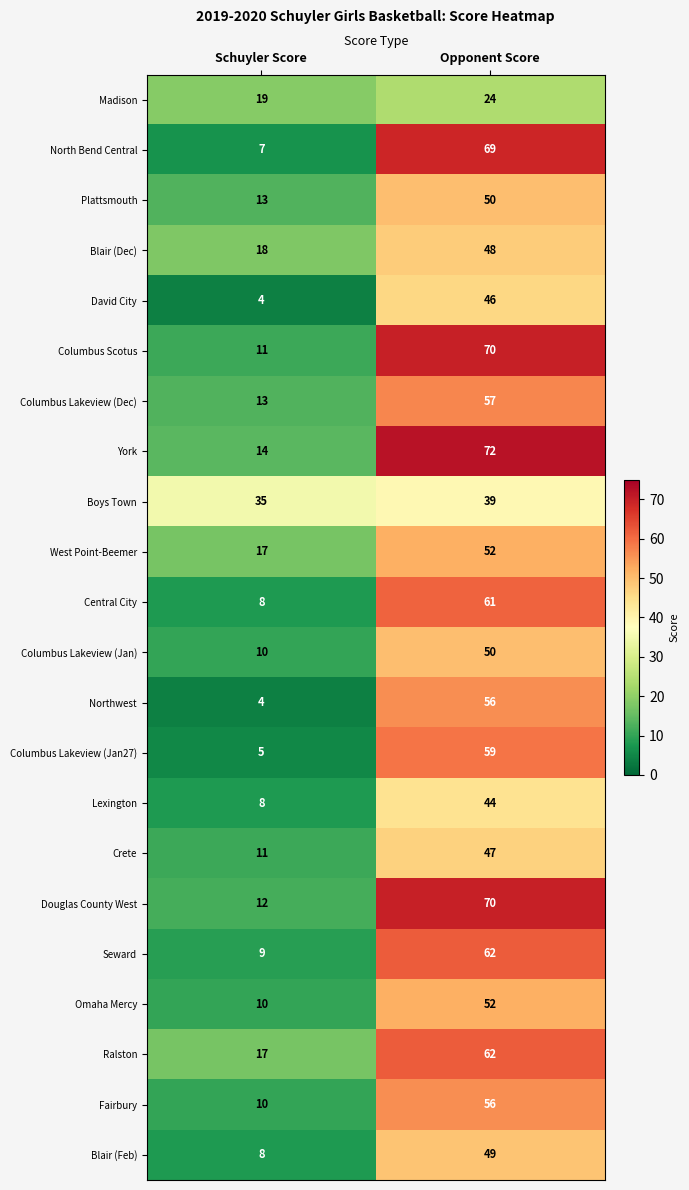

What is the highest value of the Central City series?

61